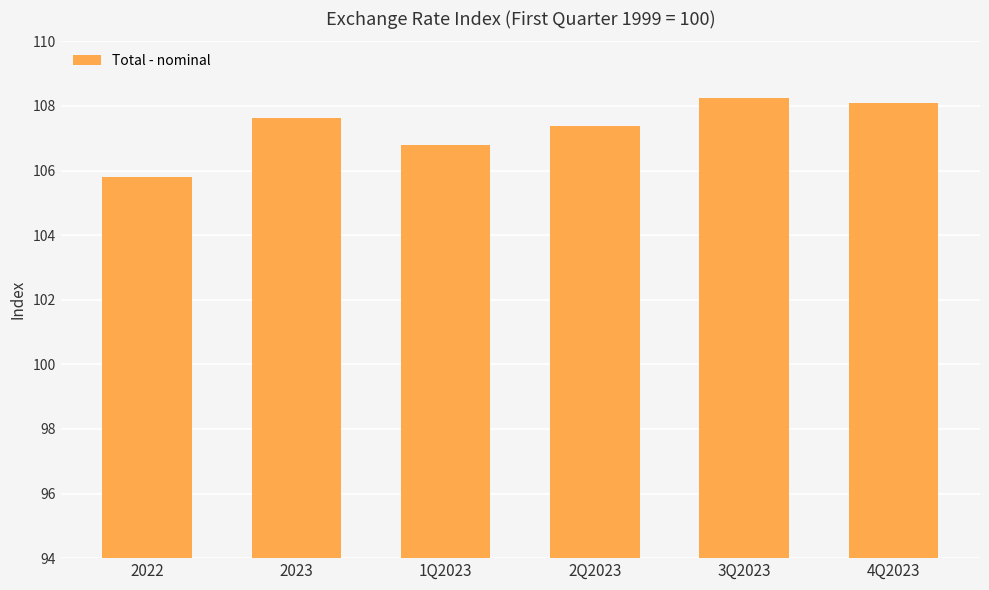

How many bars are there in total?

6